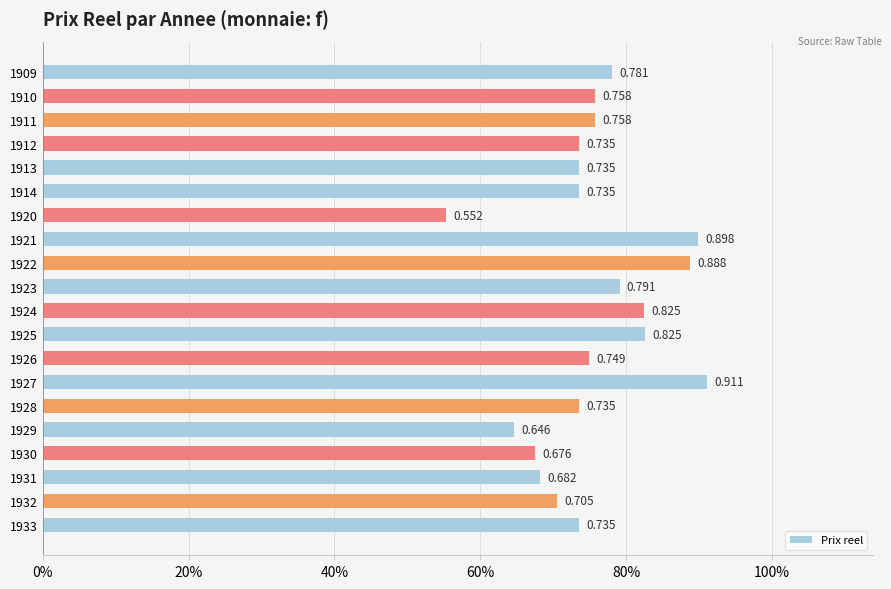

What is the maximum value shown in the chart?

0.9